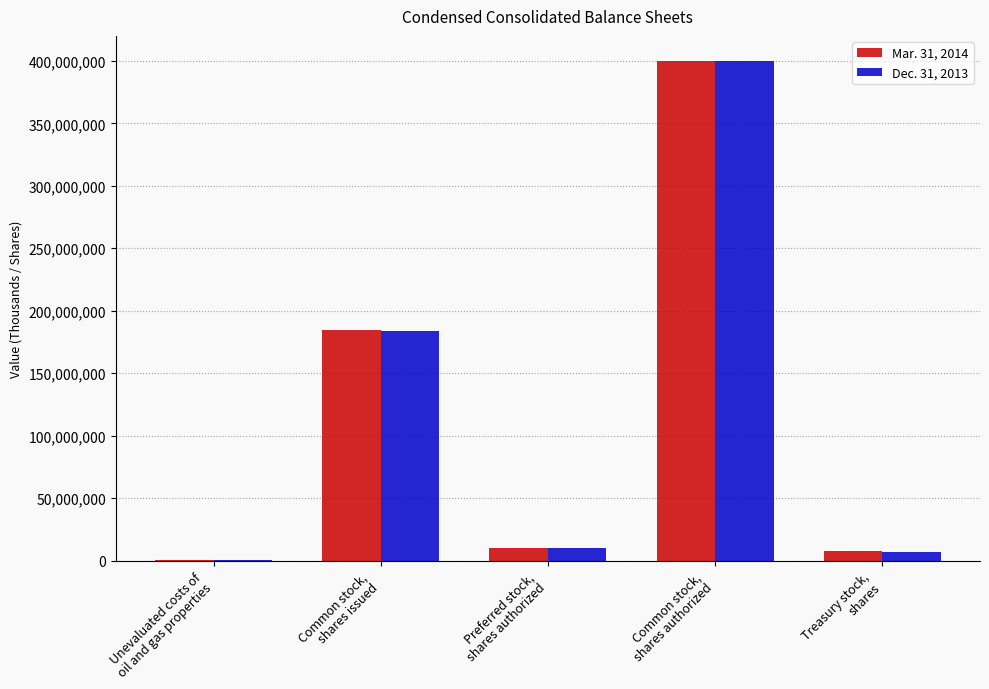

What are all the series names shown in the legend?

Mar. 31, 2014, Dec. 31, 2013